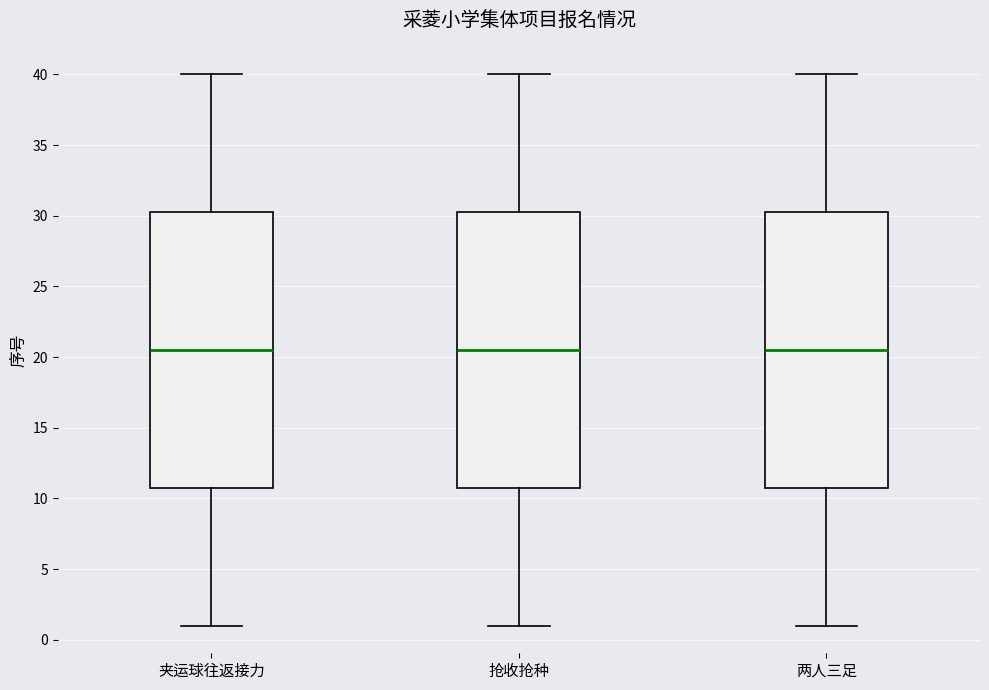

Reading left to right, transcribe this box plot: for each box, give where its median line is, the range the box spans, and where its two whiskers end, as read against the y-axis. The values are not printed on the chart, so give them approximately, as read against the axis.

夹运球往返接力: median 20.5, box 11.0 to 30.5, whiskers 1.0 to 40.0
抢收抢种: median 20.5, box 11.0 to 30.5, whiskers 1.0 to 40.0
两人三足: median 20.5, box 11.0 to 30.5, whiskers 1.0 to 40.0